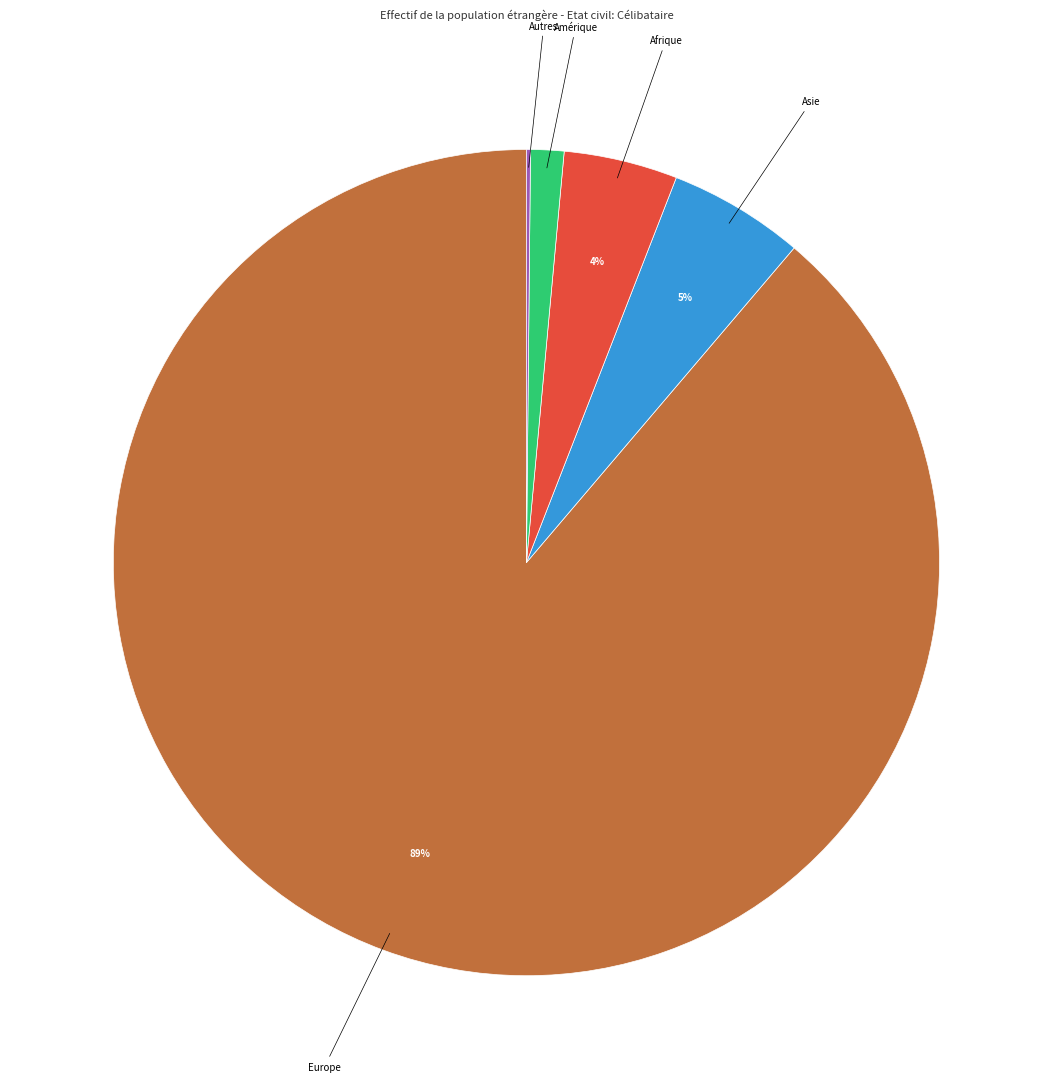

To the nearest percent, what is the average slice percentage?

20%